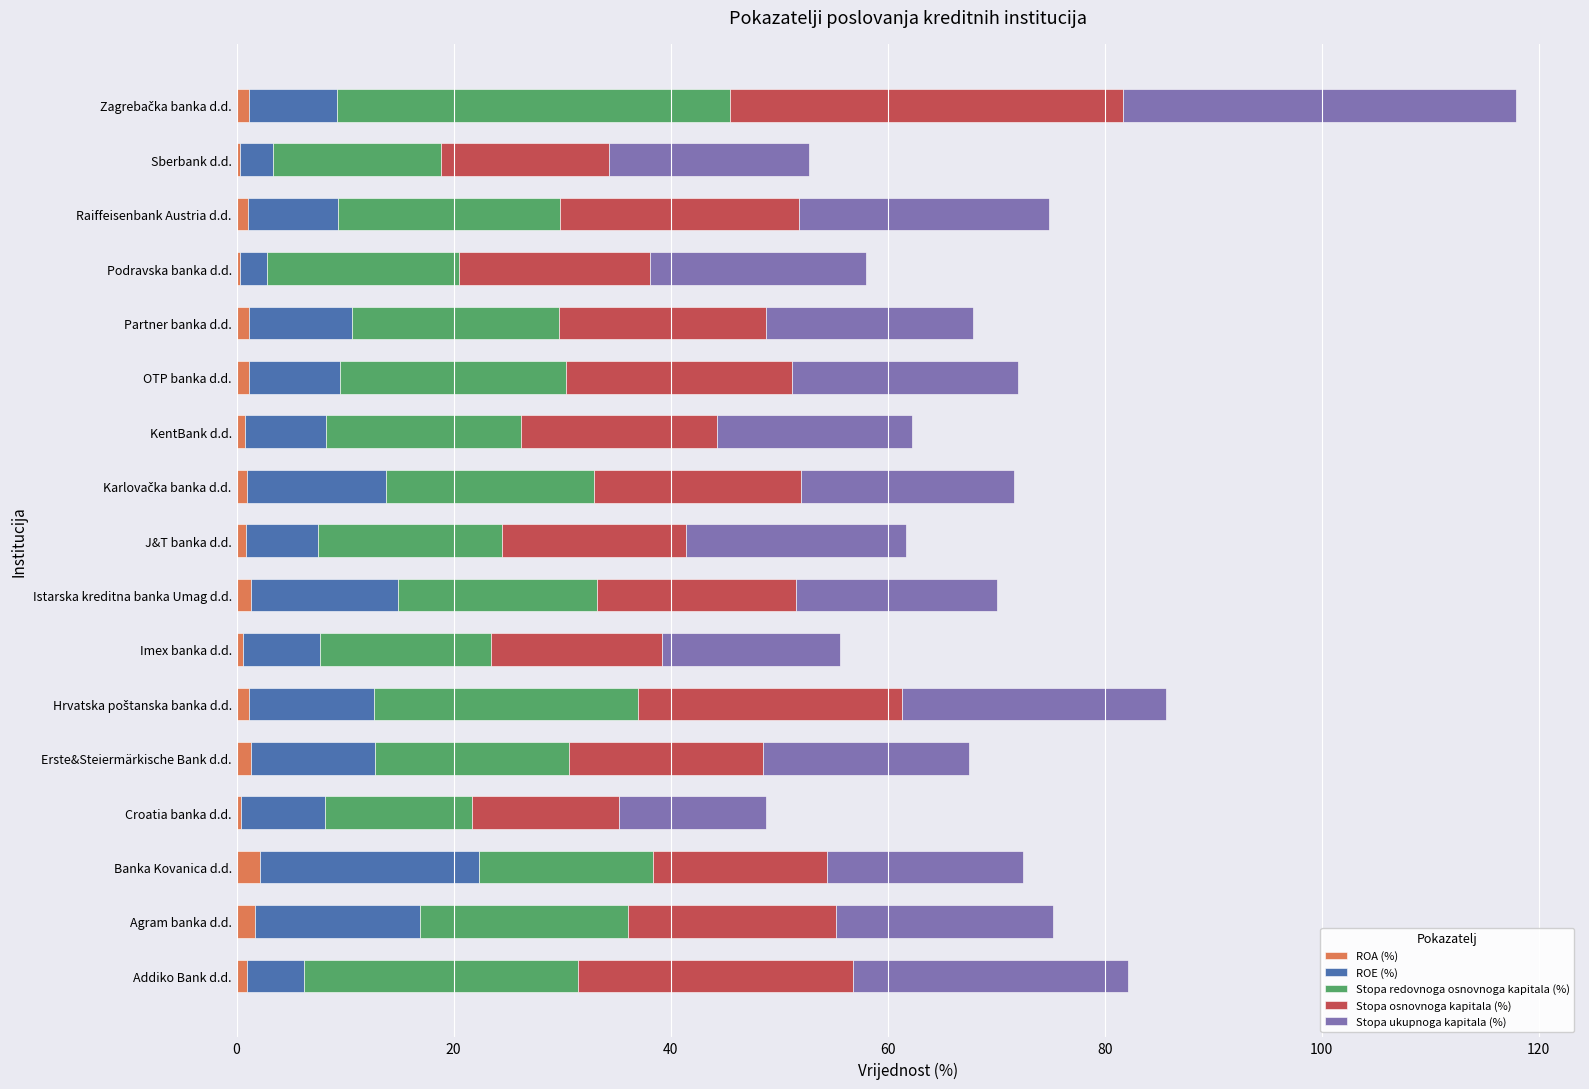

What is the sum of all ROE (%) values?

158.9